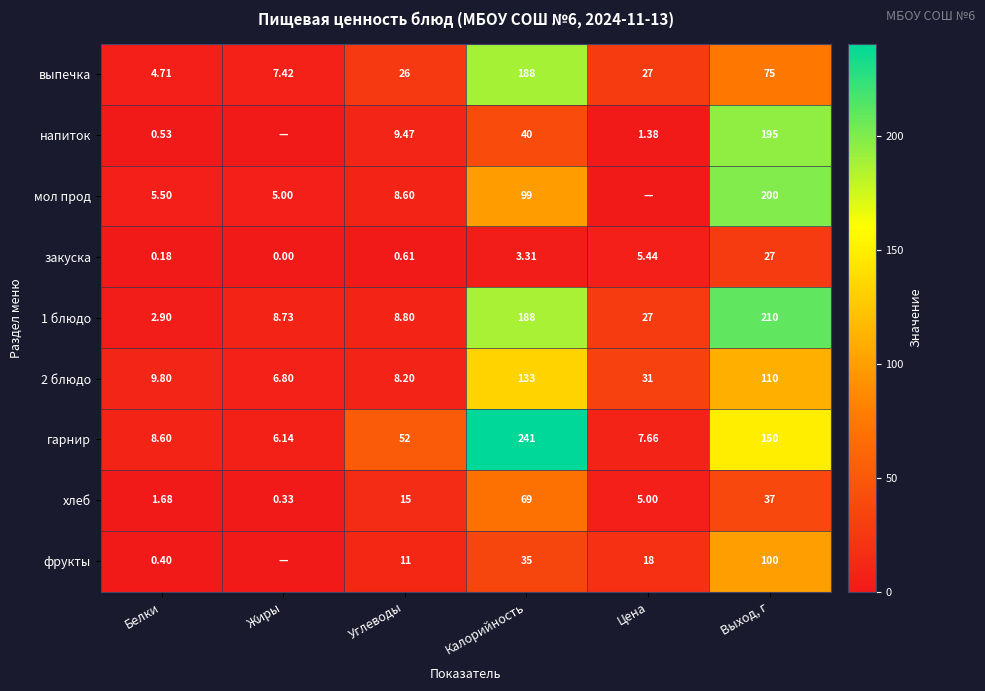

Rank the categories by закуска value from highest to lowest.

Выход, г, Цена, Калорийность, Углеводы, Белки, Жиры